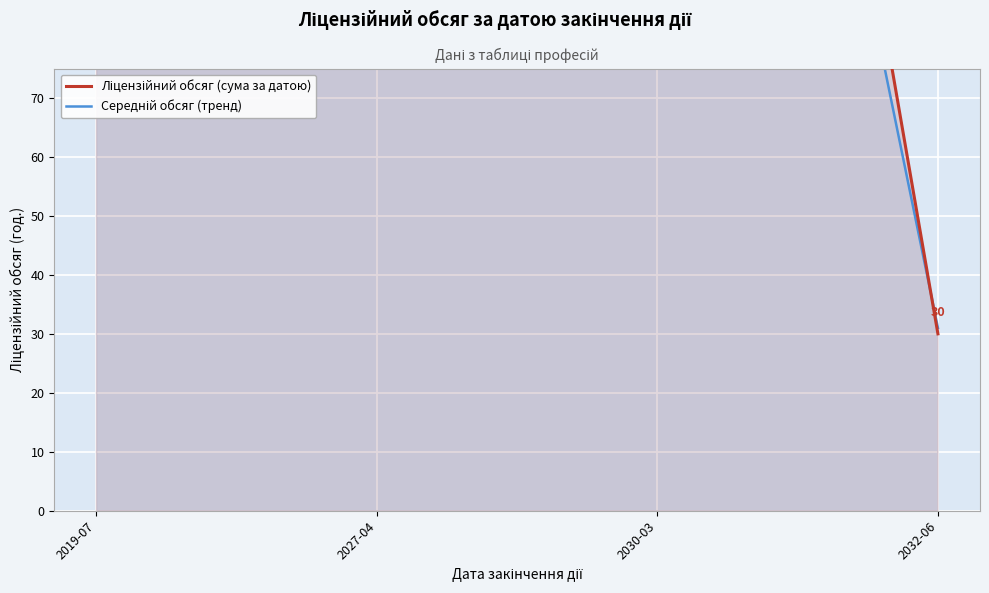

Where does the Ліцензійний обсяг (сума за датою) series first go above 120?

2030-03